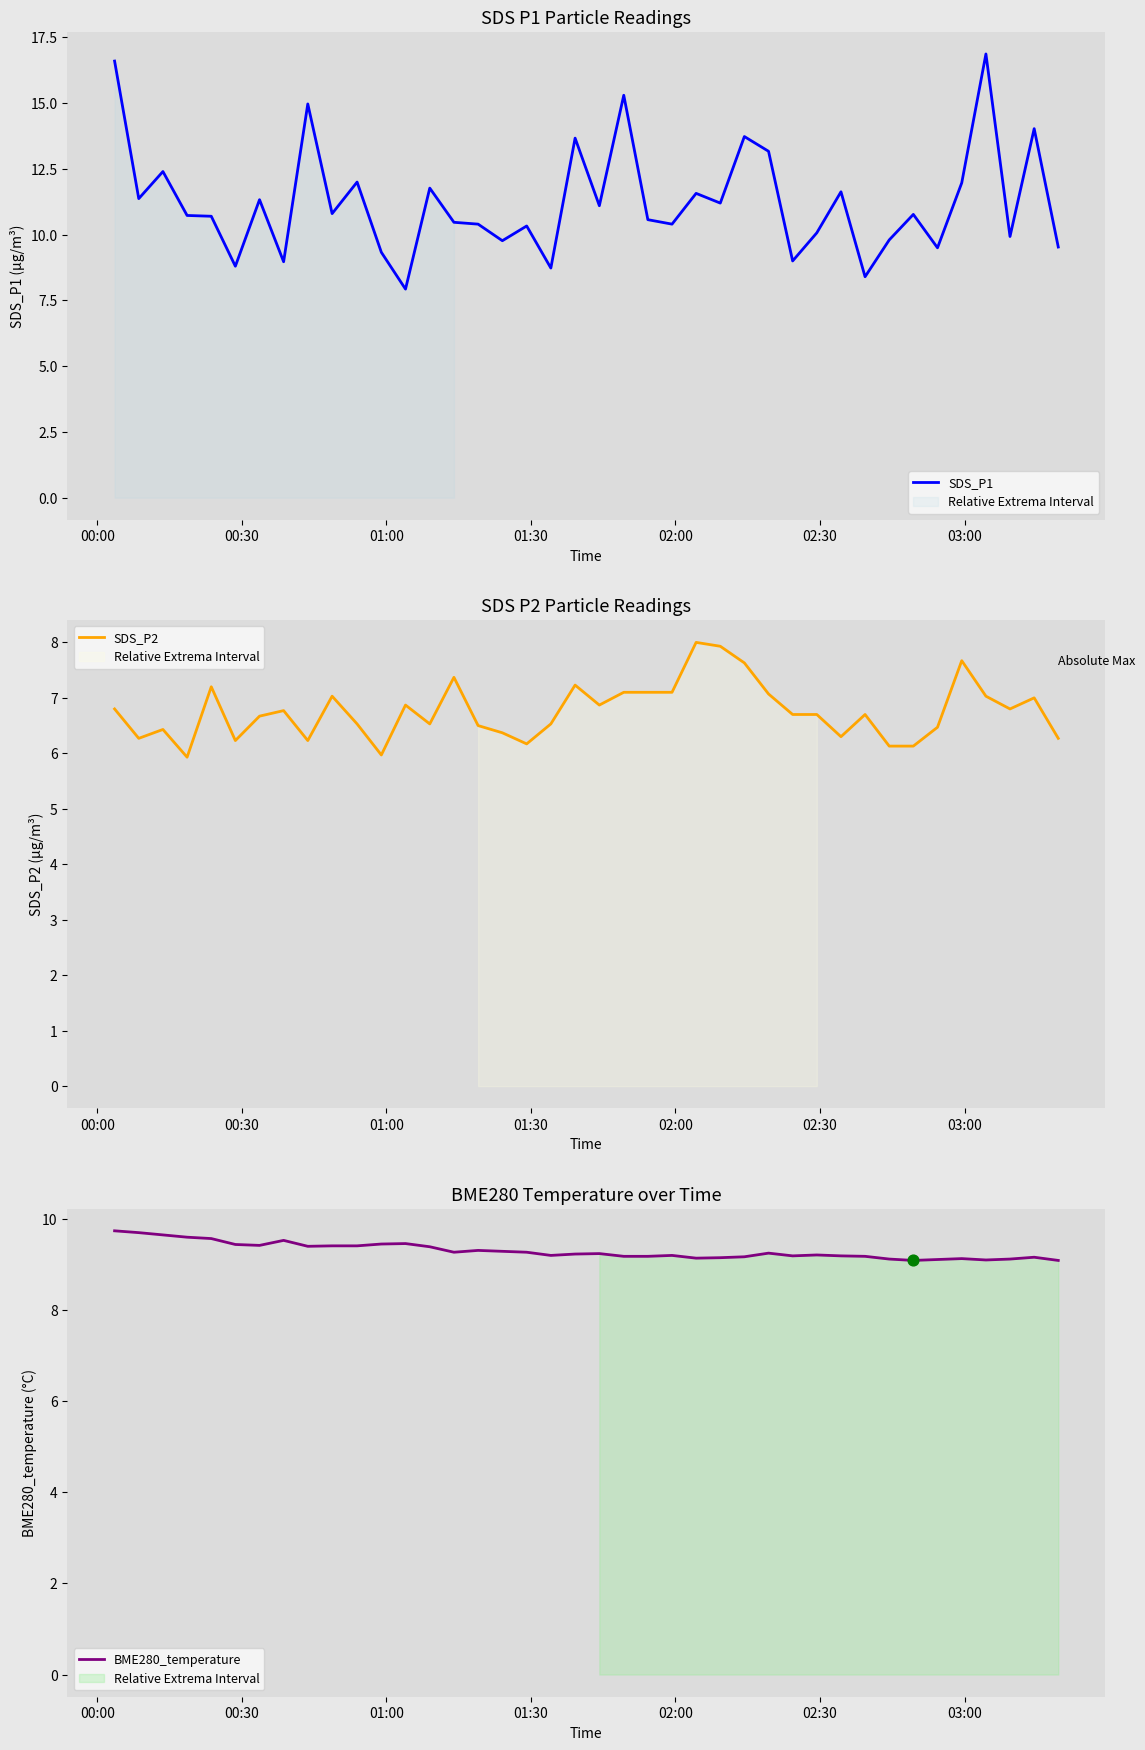

At how many categories does at least one series exceed 5?

40